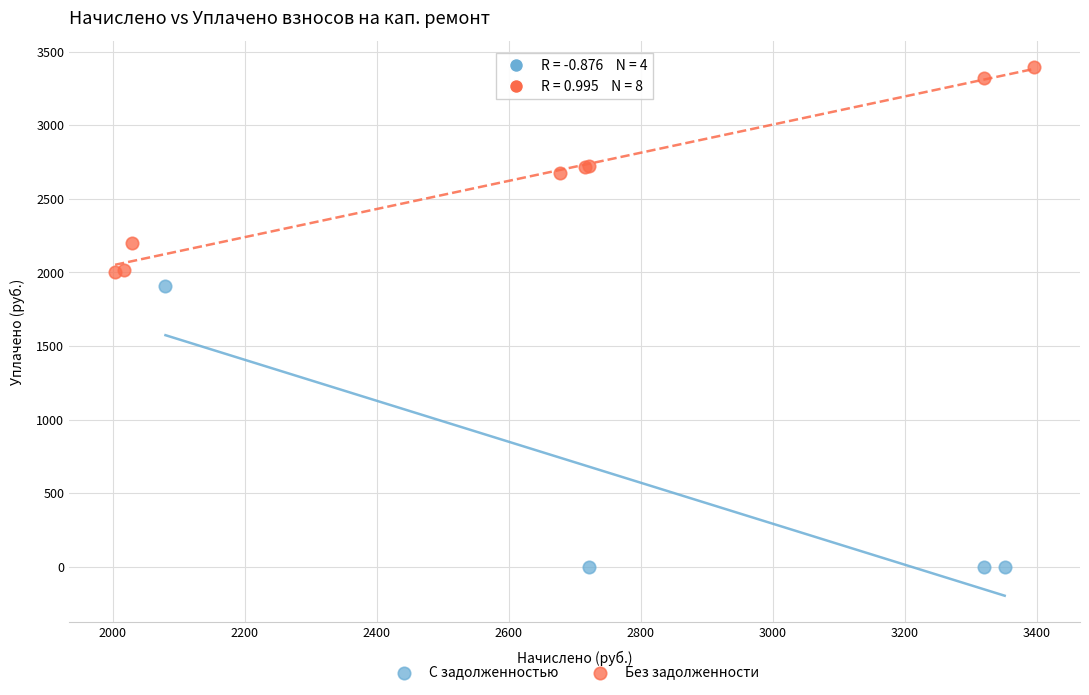

Which series contains the highest Y value?

Без задолженности